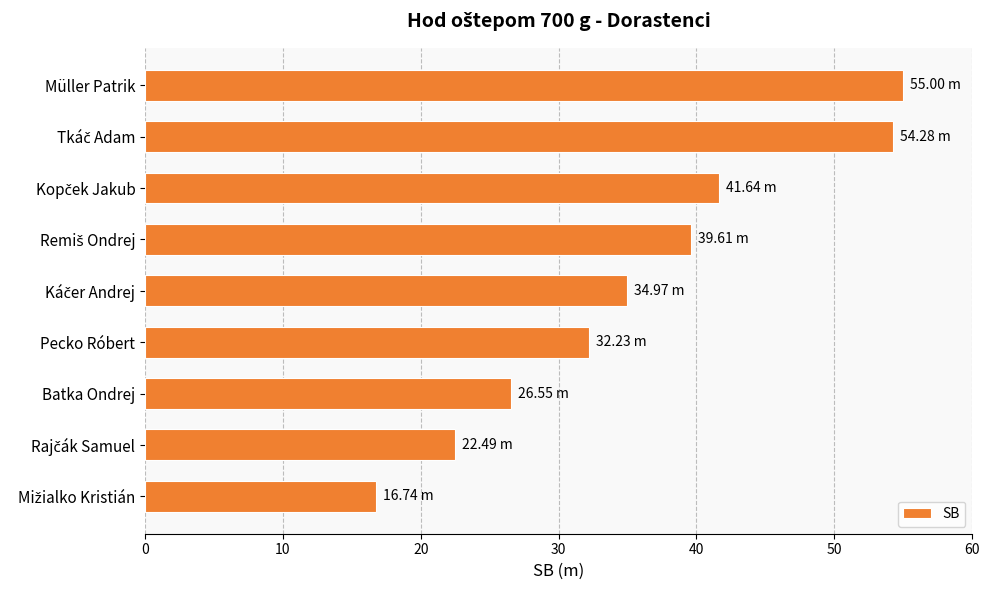

What is the average value?

35.9